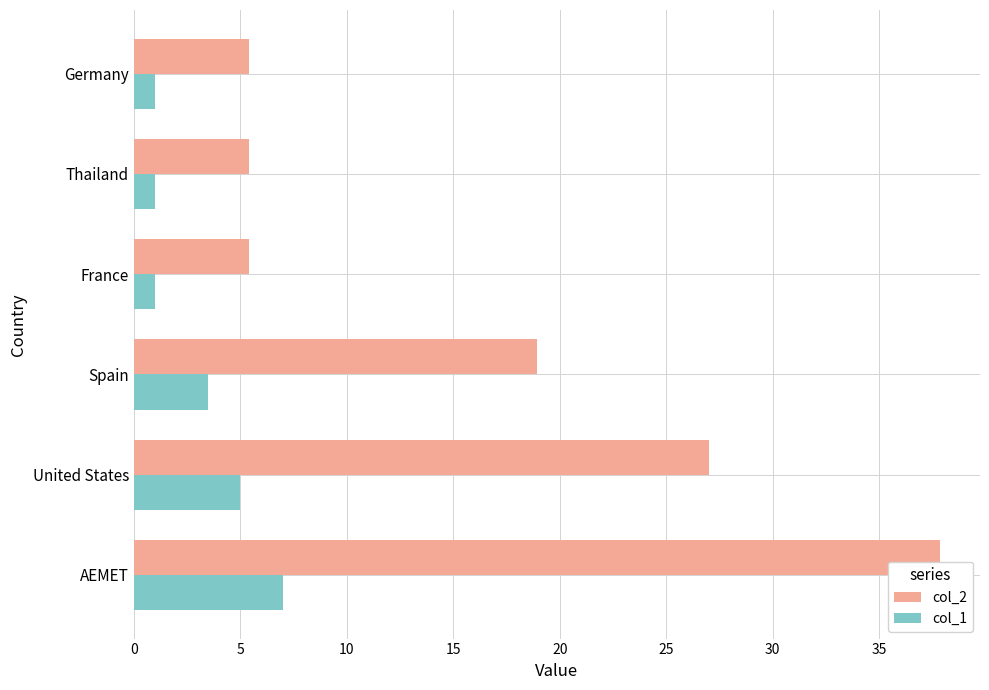

What is the sum of all col_2 values?

100.0